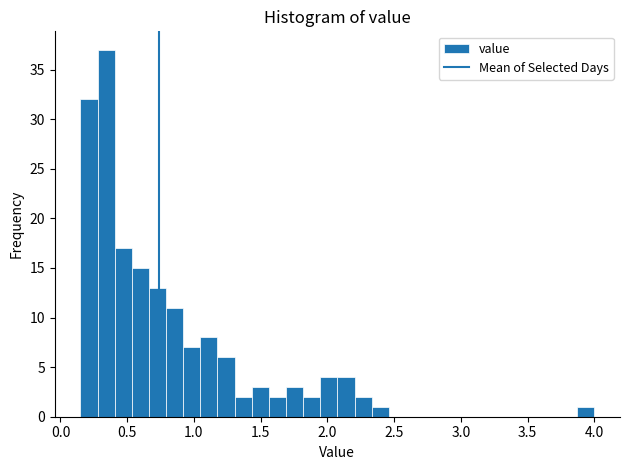

Read against the x-axis, roughly where is the centre of the tallest bar?

0.35